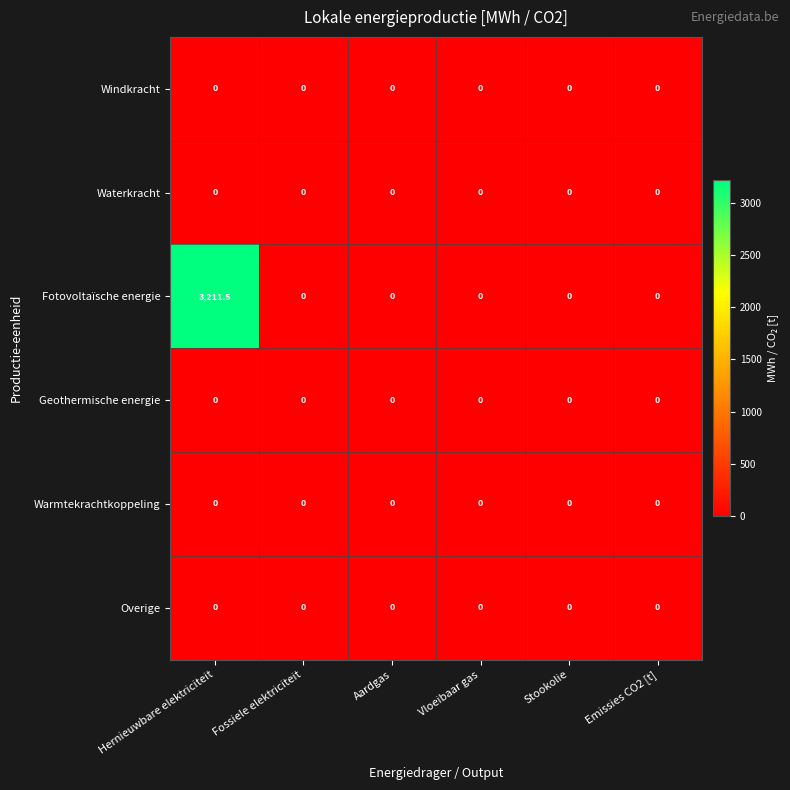

Is it true that Warmtekrachtkoppeling equals 0.0 at Fossiele elektriciteit?

True